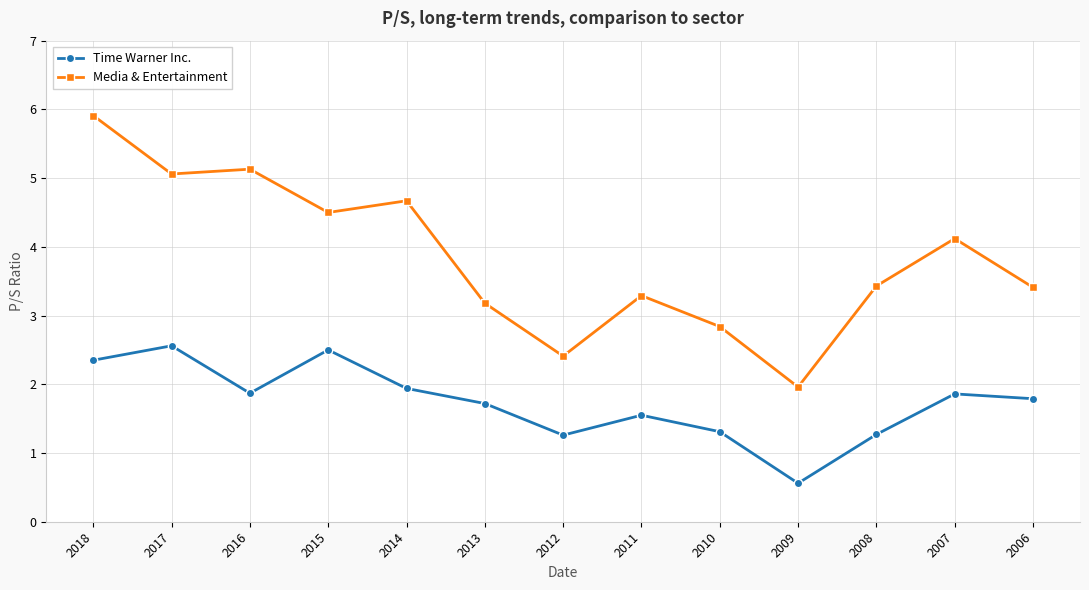

The Media & Entertainment series shows 2.4 at 2012. True or false?

True